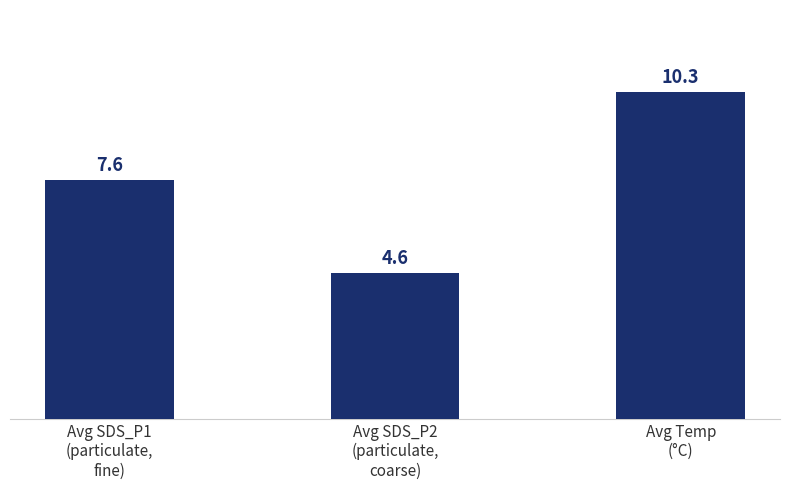

Where does the data first go above 7?

Avg SDS_P1
(particulate,
fine)